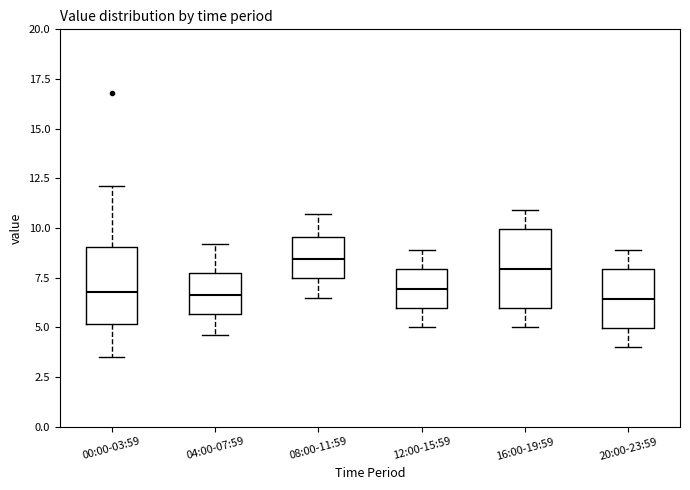

Reading left to right, transcribe this box plot: for each box, give where its median line is, the range the box spans, and where its two whiskers end, as read against the y-axis. The values are not printed on the chart, so give them approximately, as read against the axis.

00:00-03:59: median 7.0, box 5.0 to 9.0, whiskers 3.5 to 12.0
04:00-07:59: median 6.5, box 5.5 to 7.5, whiskers 4.5 to 9.0
08:00-11:59: median 8.5, box 7.5 to 9.5, whiskers 6.5 to 10.5
12:00-15:59: median 7.0, box 6.0 to 8.0, whiskers 5.0 to 9.0
16:00-19:59: median 8.0, box 6.0 to 10.0, whiskers 5.0 to 11.0
20:00-23:59: median 6.5, box 5.0 to 8.0, whiskers 4.0 to 9.0